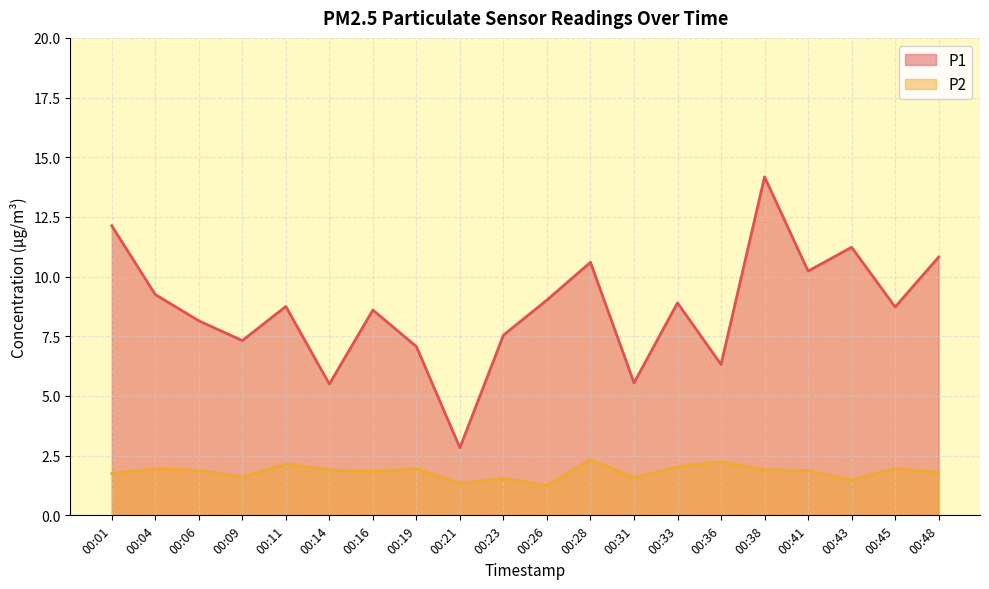

What is the difference between the P1 values at 00:48 and 00:11?

2.1